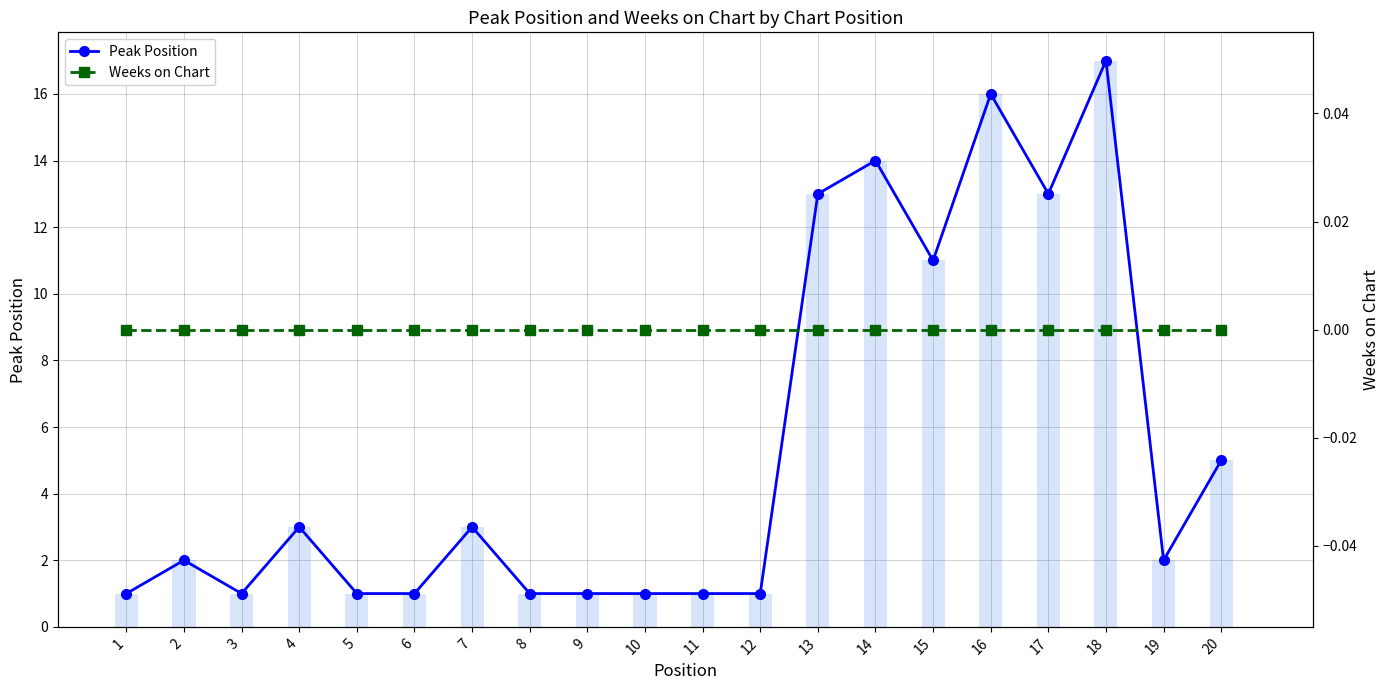

How many groups of bars are there?

20